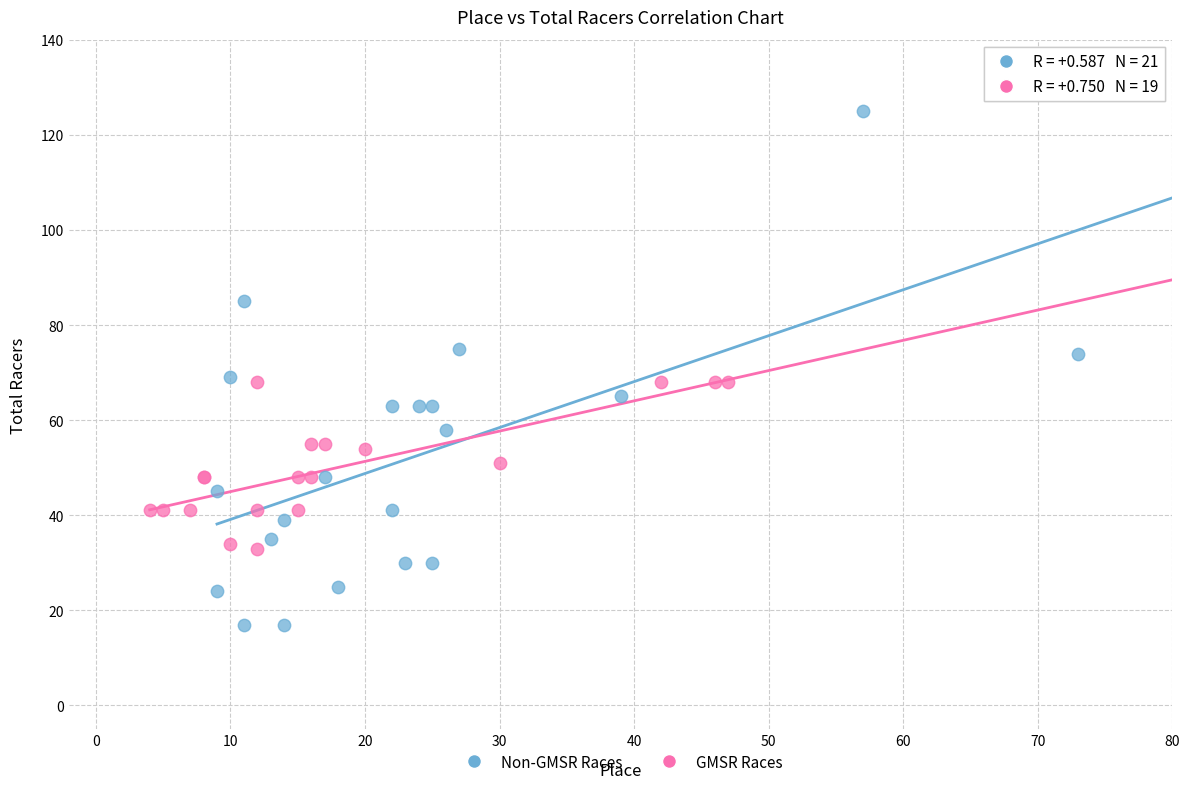

Which series contains the highest Y value?

Non-GMSR Races